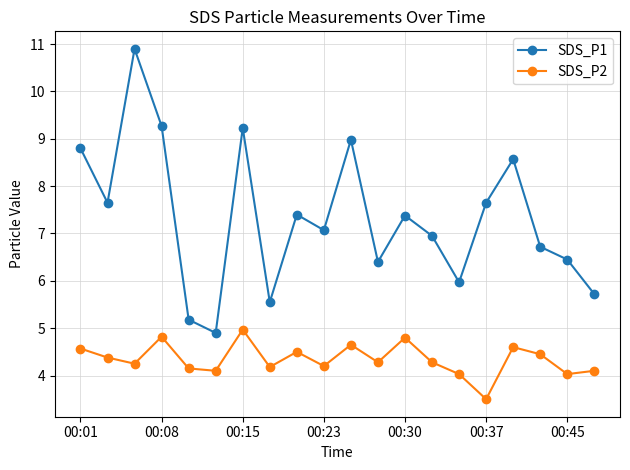

What is the lowest value of the SDS_P1 series?

4.9